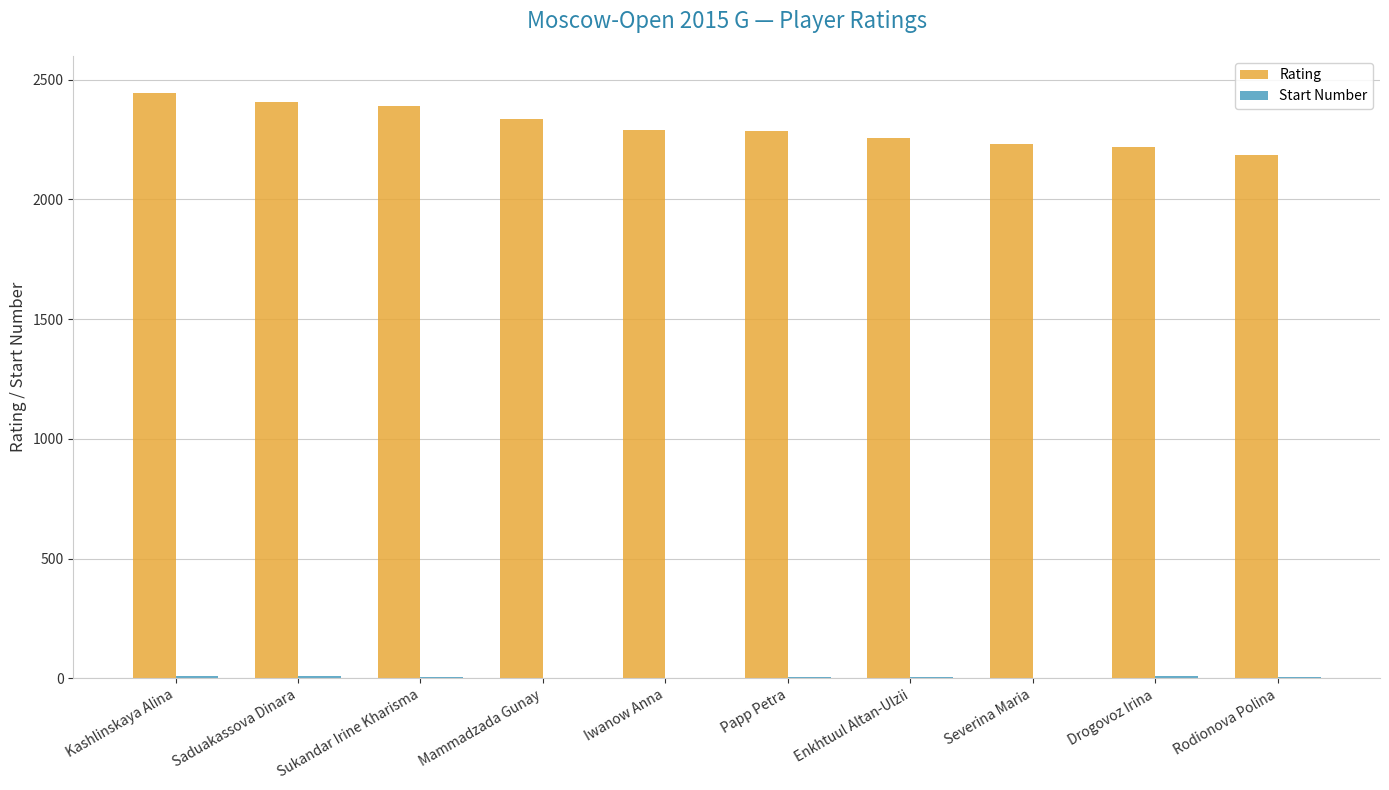

Which series has the largest total across all categories?

Rating